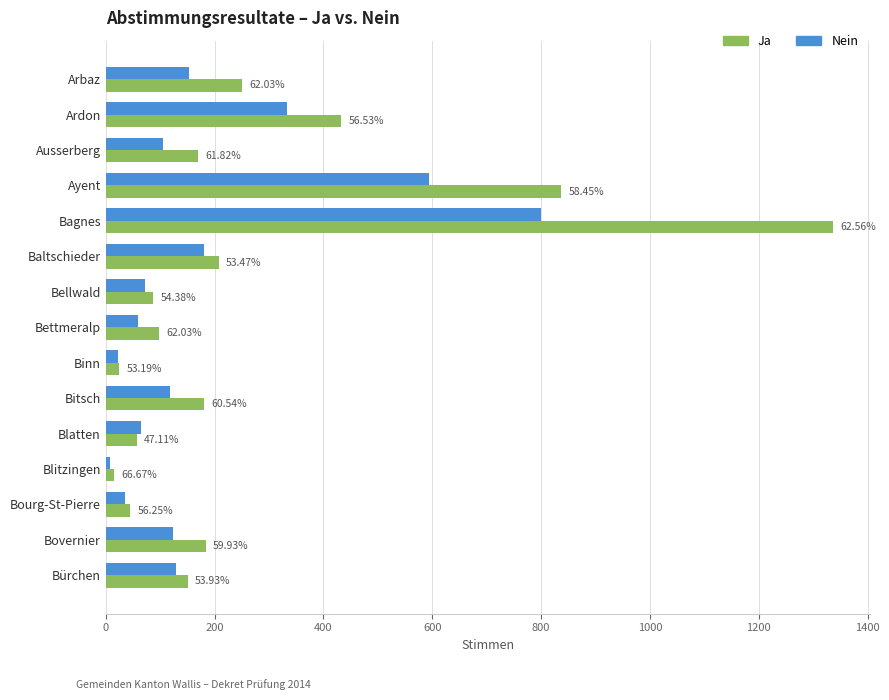

What are all the series names shown in the legend?

Ja, Nein